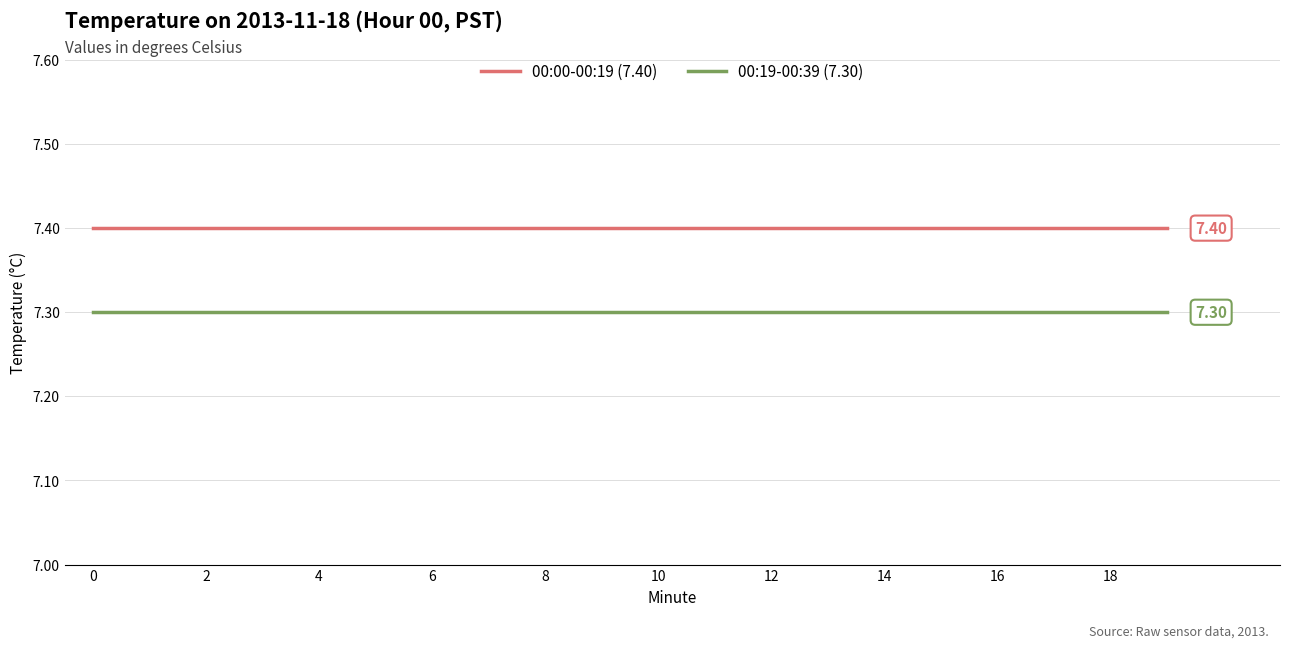

Which series has the largest total across all categories?

00:00-00:19 (7.40)